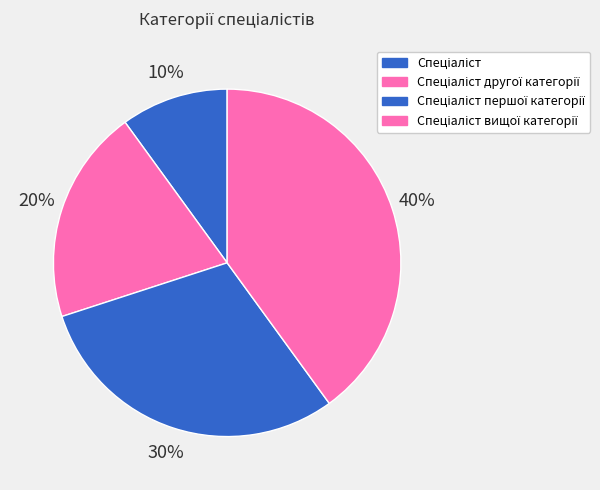

What is the ratio of the value at Спеціаліст другої категорії to the value at Спеціаліст першої категорії?

0.7